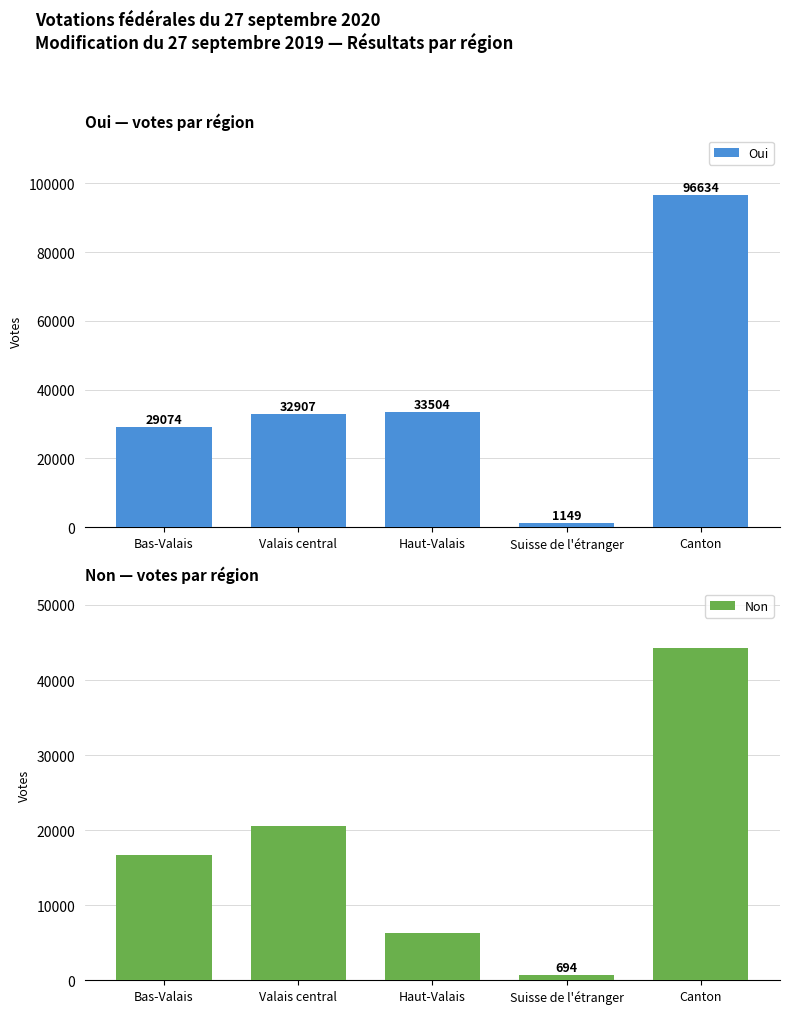

What is the maximum value for Non?

44229